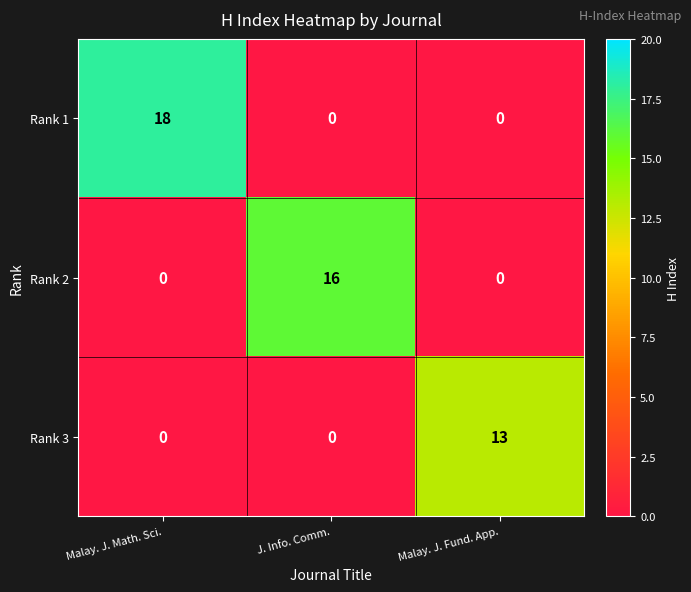

Count the Rank 3 values in the range 0 to 13.

3